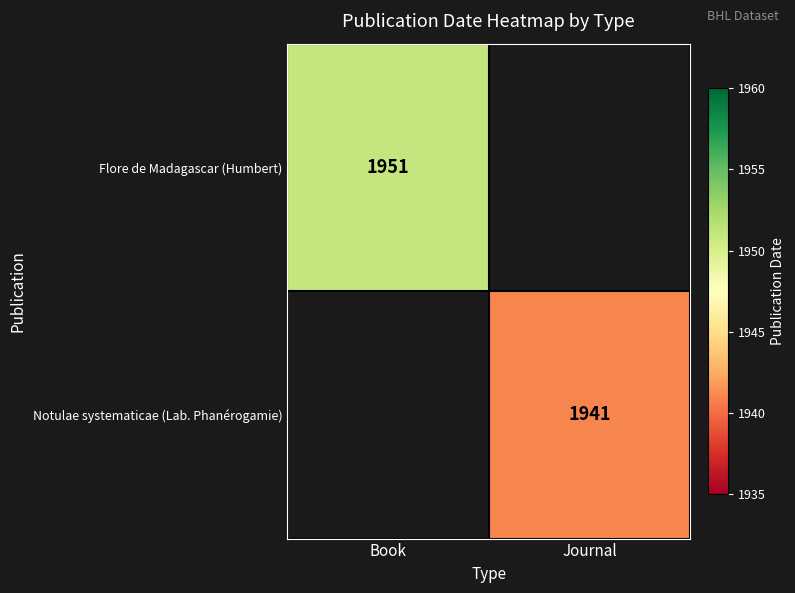

True or false: Notulae systematicae (Lab. Phanérogamie) has a value of 2738 at Journal.

False